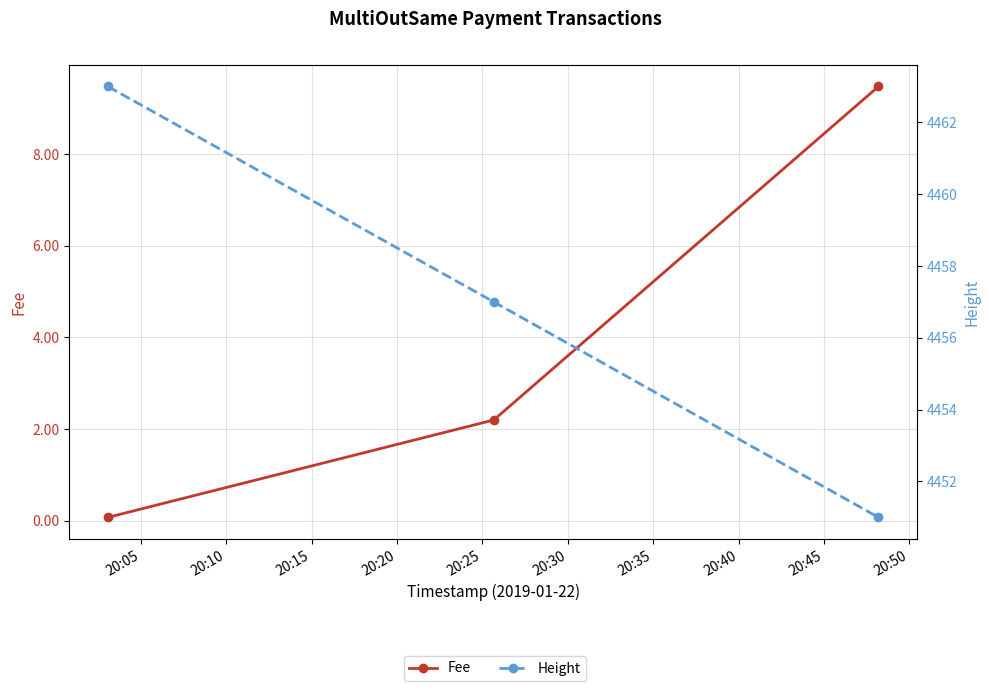

How many data points does each series have?

3